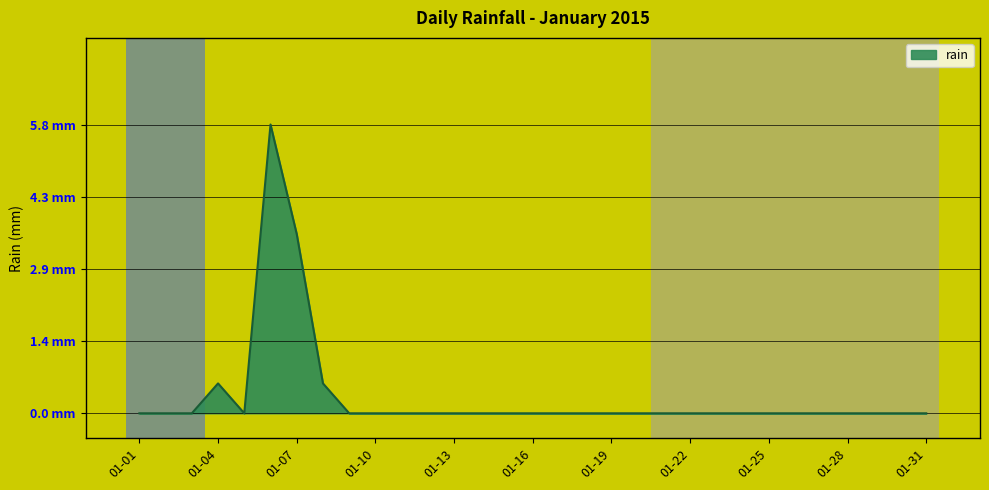

What is the difference between the maximum and minimum values?

5.8